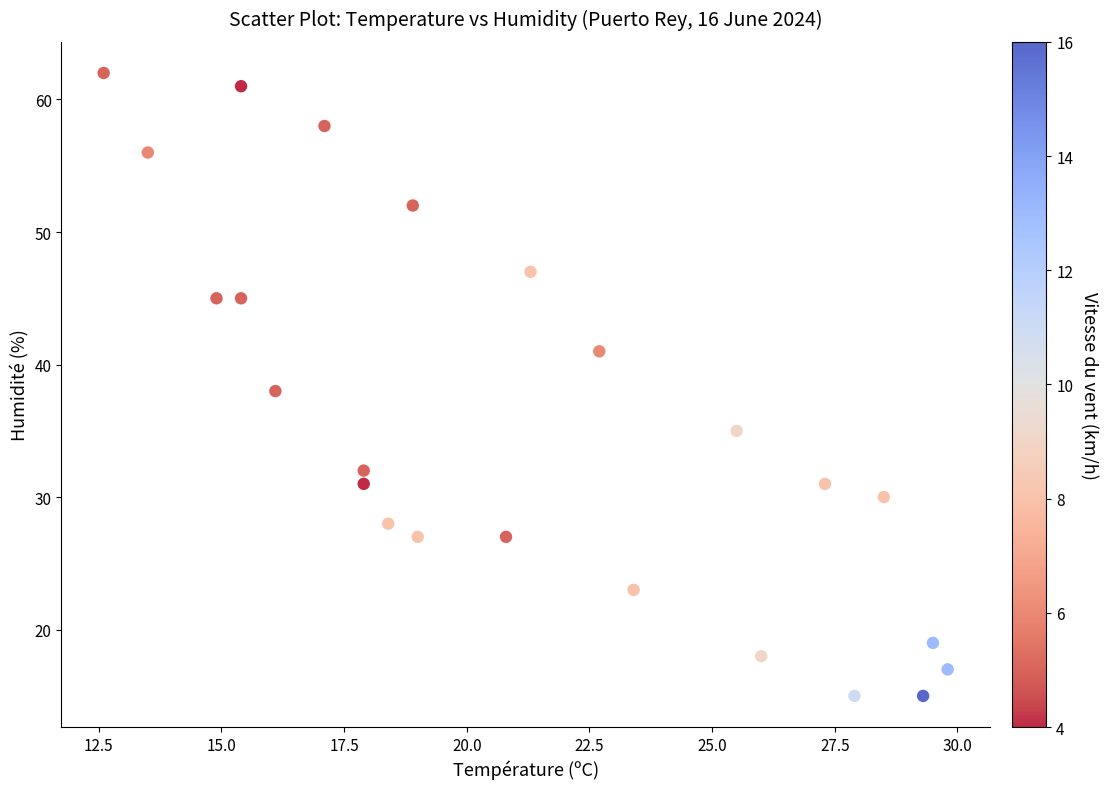

What is the range of Y values (max minus min)?

47